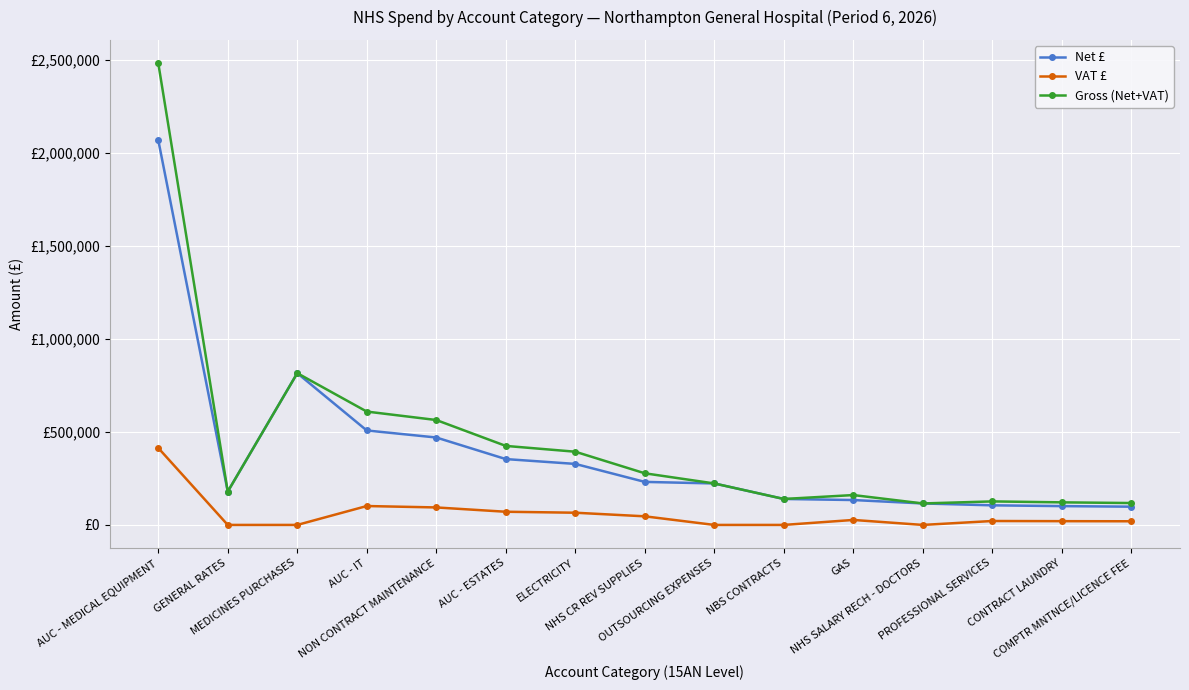

True or false: Net £ has a value of 139587.2 at NBS CONTRACTS.

True